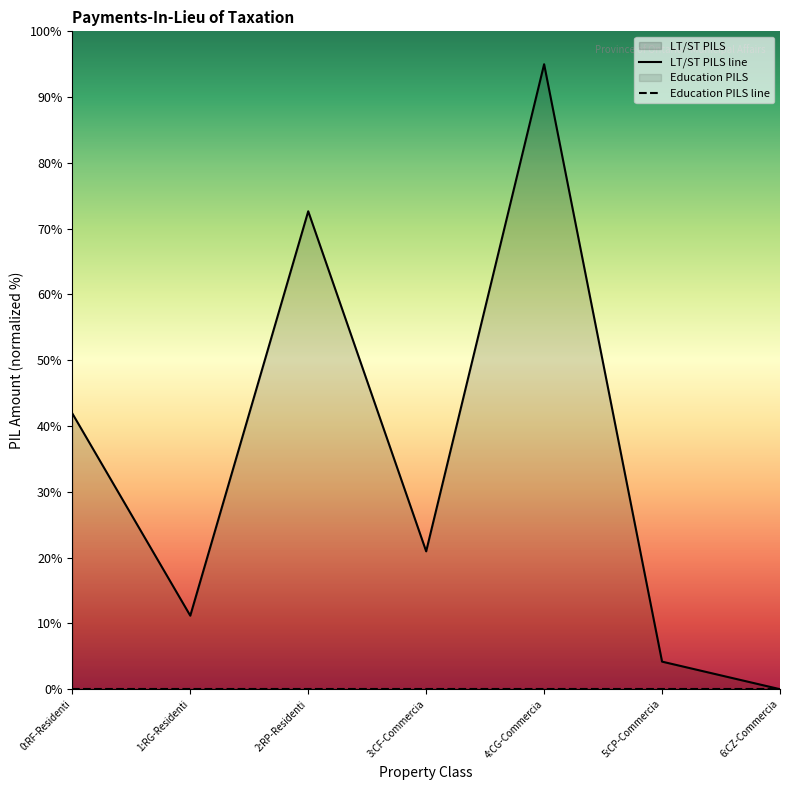

The value at 5:CP-Commercia is 1.7. True or false?

False